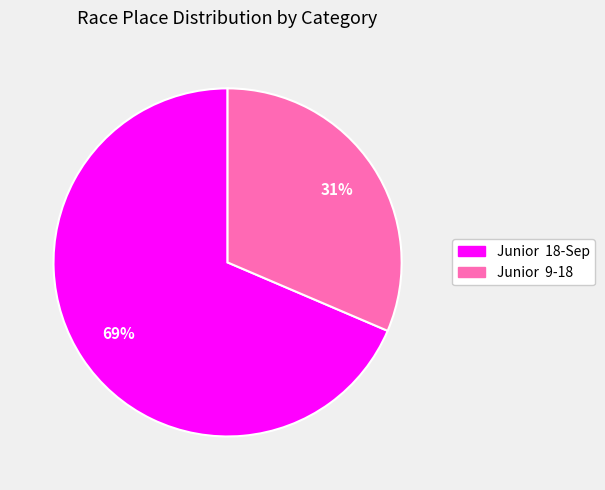

Which category has the biggest portion of the pie?

Junior 18-Sep